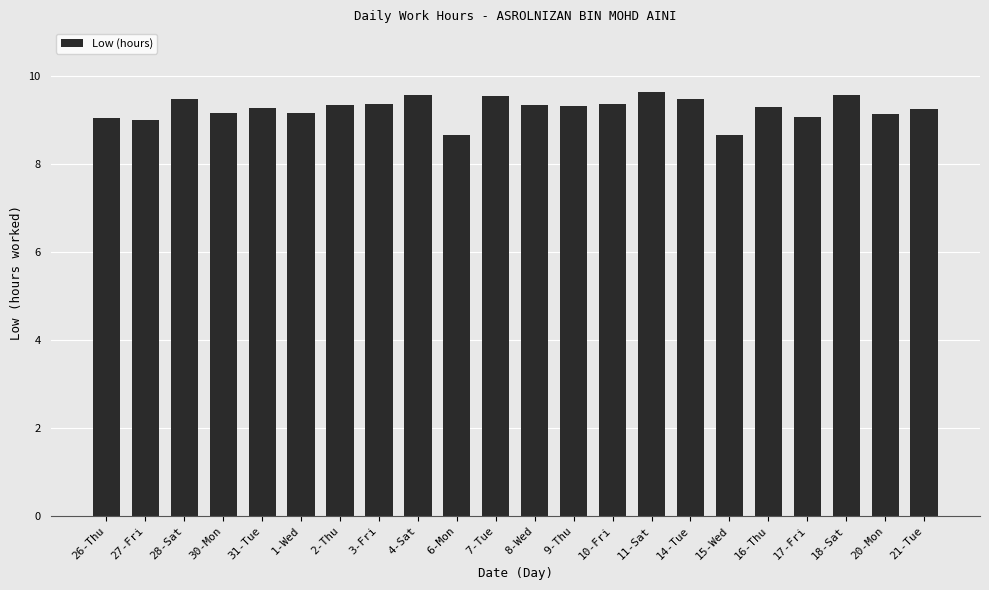

What is the sum of the values at 26-Thu and 11-Sat?

18.7